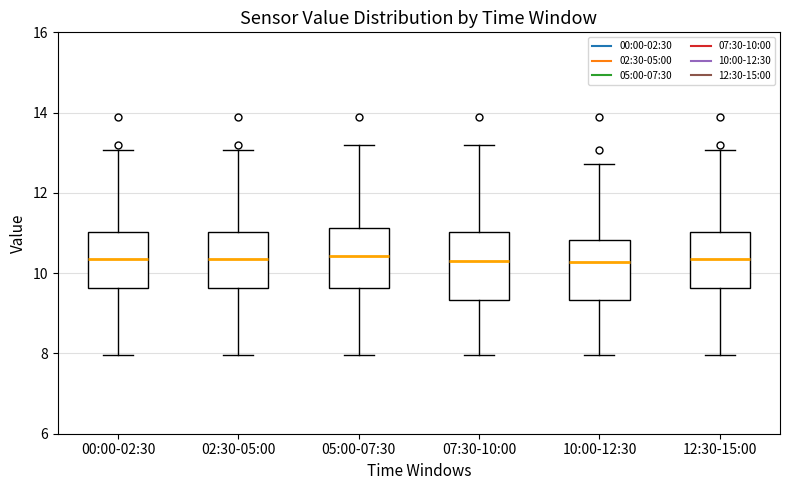

Reading left to right, transcribe this box plot: for each box, give where its median line is, the range the box spans, and where its two whiskers end, as read against the y-axis. The values are not printed on the chart, so give them approximately, as read against the axis.

00:00-02:30: median 10.4, box 9.6 to 11.0, whiskers 8.0 to 13.0
02:30-05:00: median 10.4, box 9.6 to 11.0, whiskers 8.0 to 13.0
05:00-07:30: median 10.4, box 9.6 to 11.2, whiskers 8.0 to 13.2
07:30-10:00: median 10.4, box 9.4 to 11.0, whiskers 8.0 to 13.2
10:00-12:30: median 10.2, box 9.4 to 10.8, whiskers 8.0 to 12.8
12:30-15:00: median 10.4, box 9.6 to 11.0, whiskers 8.0 to 13.0